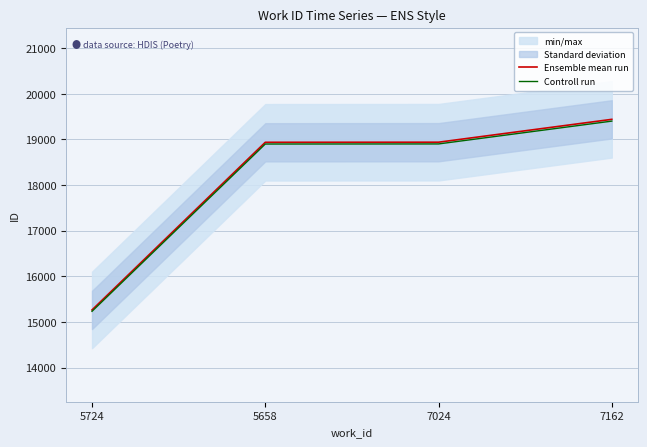

Reading left to right, what are all the values shown in this chart?

Ensemble mean run: 5724=15264.0	5658=18937.0	7024=18939.0	7162=19440.0
Controll run: 5724=15233.5	5658=18899.1	7024=18901.1	7162=19401.1